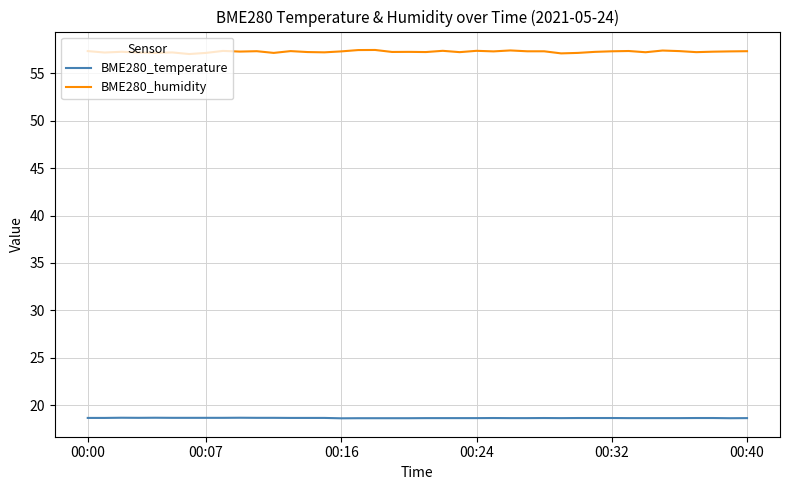

What is the sum of all BME280_temperature values?

745.2